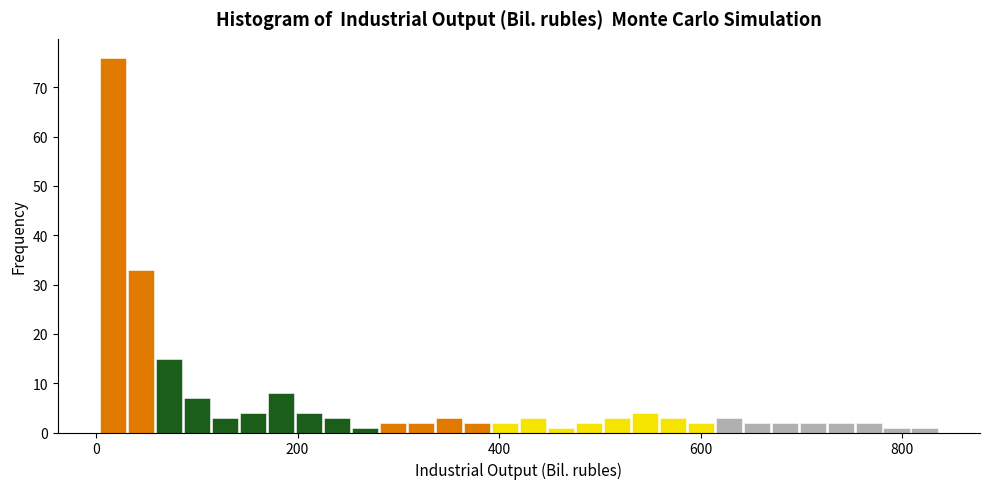

Around what value on the x-axis is the tallest bar? Give the approximate position of its centre, as read against the axis.

20